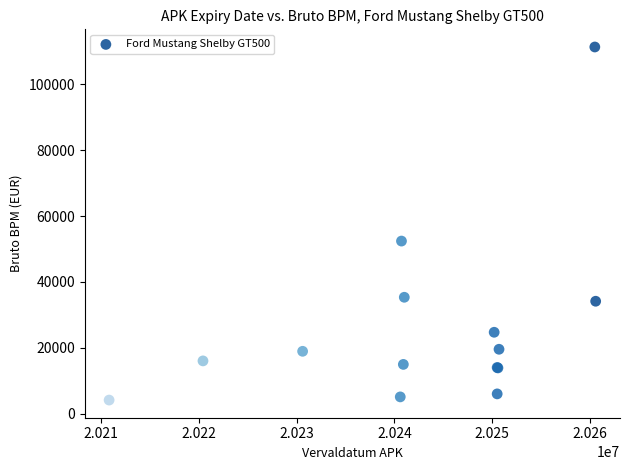

What Y value in the scatter plot is closest to 57750?

52421